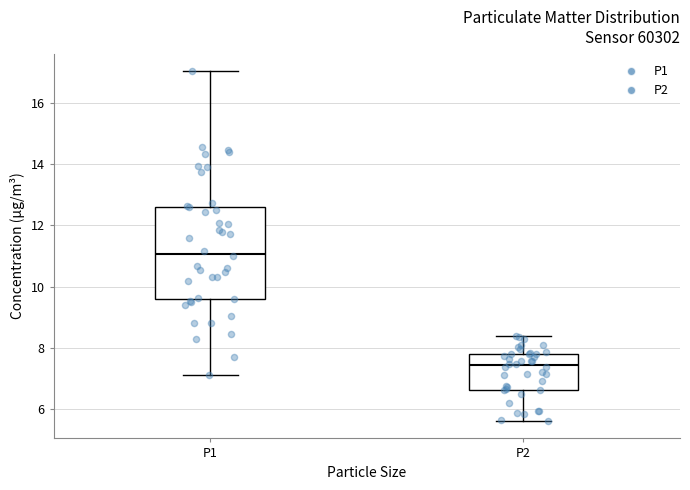

Where does the upper whisker of the box for P1 end on the y-axis? The values are not printed on the chart, so give them approximately, as read against the axis.

17.0